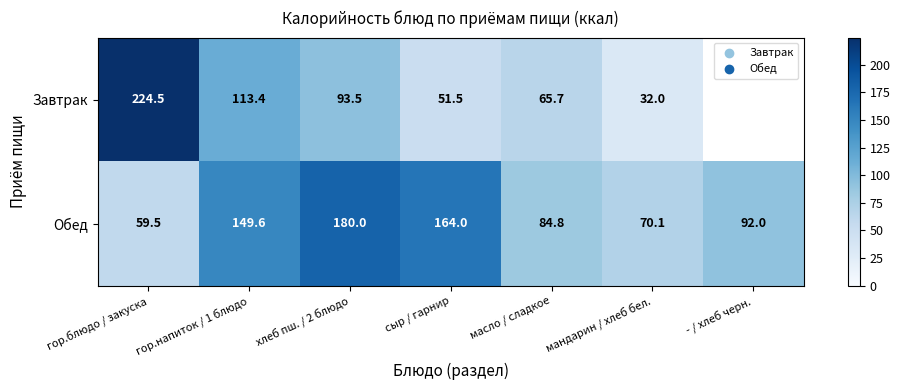

At which label is Обед closest to 119?

- / хлеб черн.